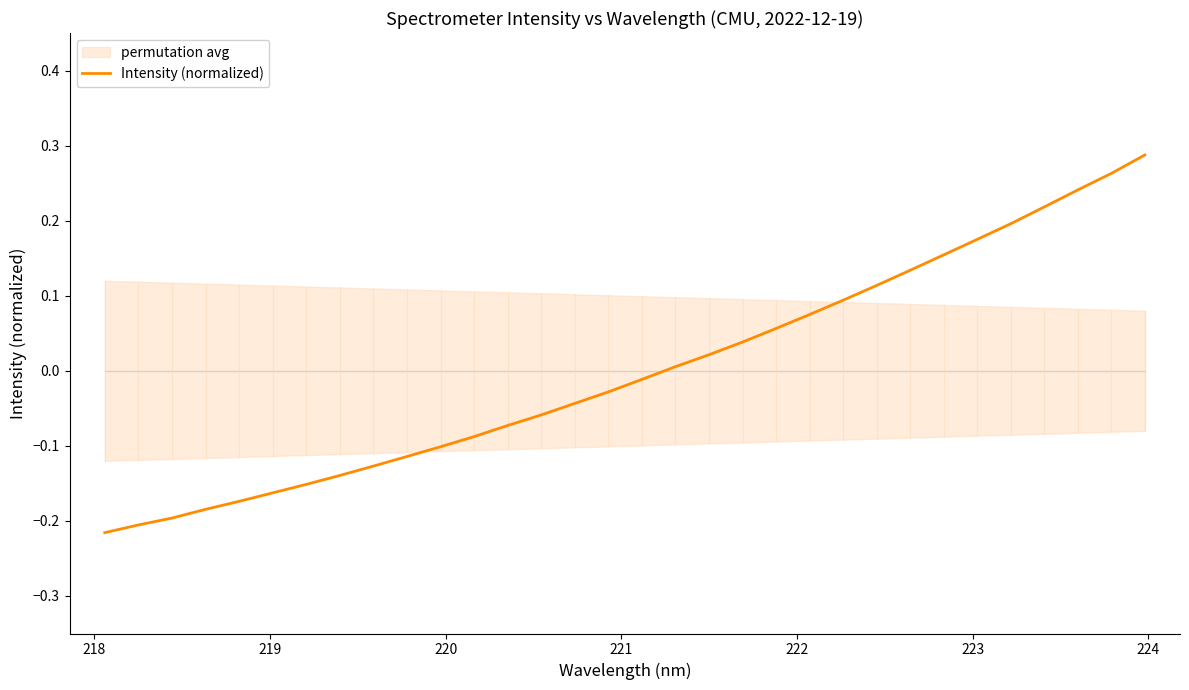

True or false: there are more than 2 points higher than both neighbors.

False